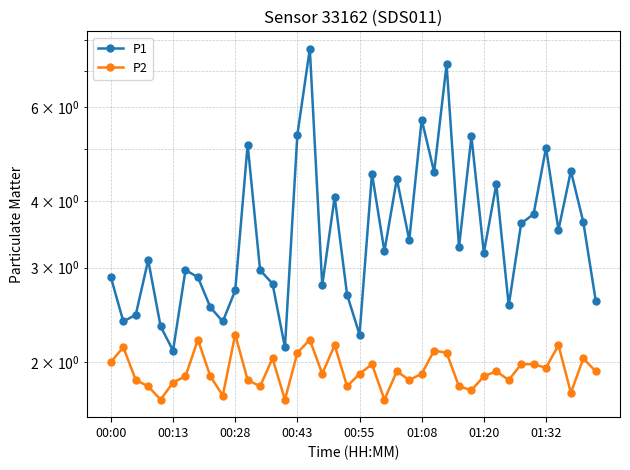

True or false: P1 has a value of 2.4 at 36.

False